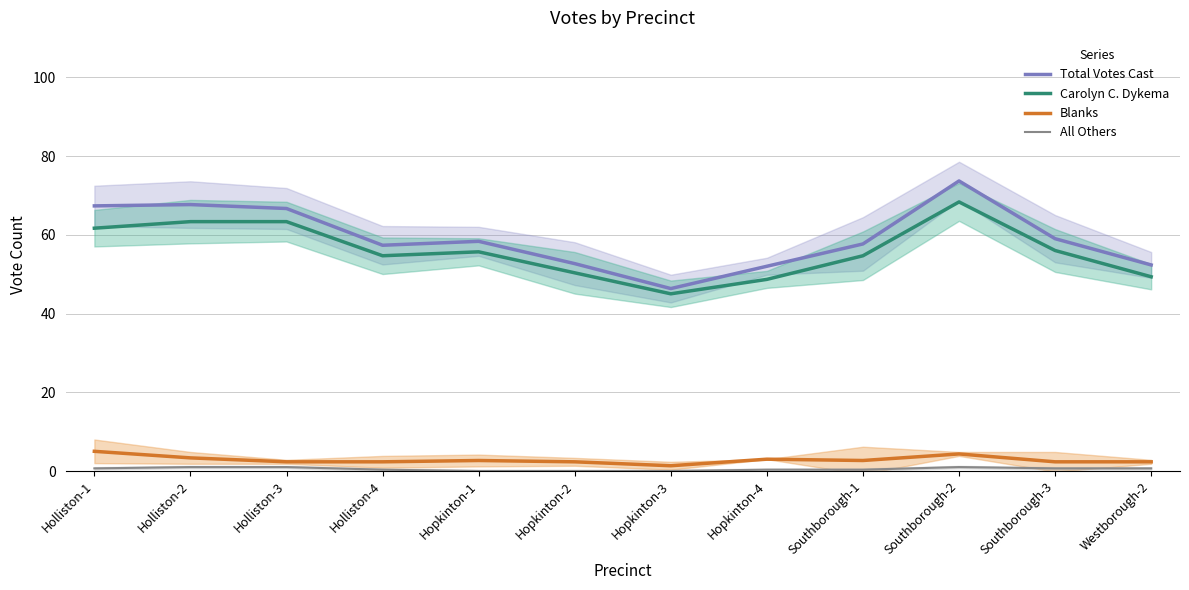

Where is the first local minimum for Blanks?

Hopkinton-3